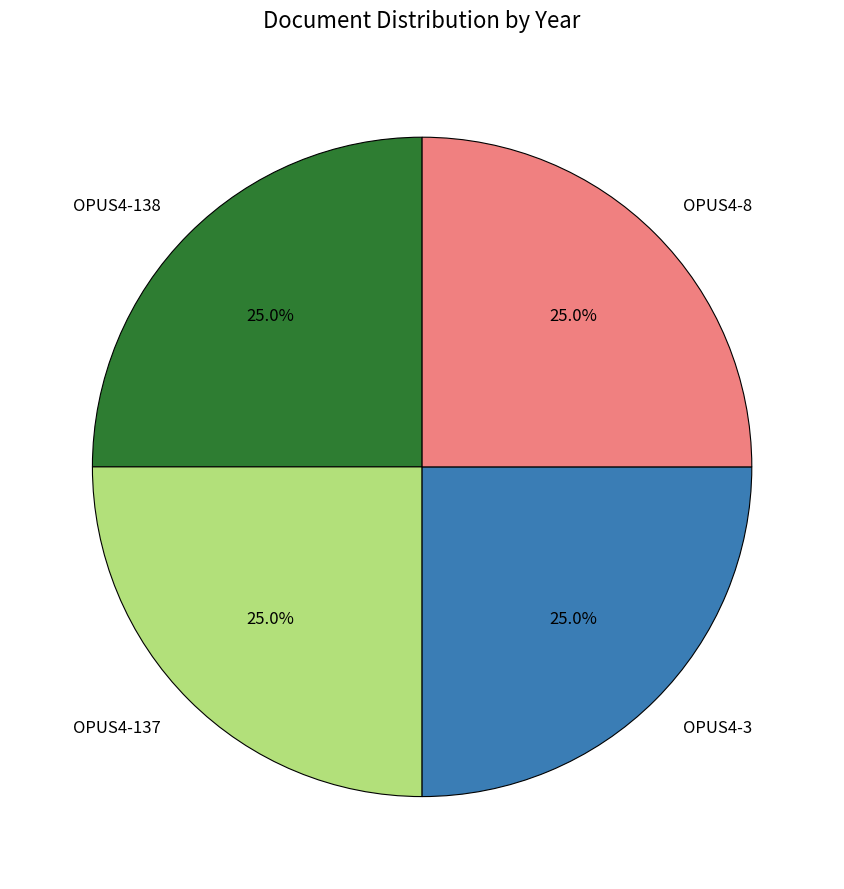

Is OPUS4-3 the majority of the pie?

No